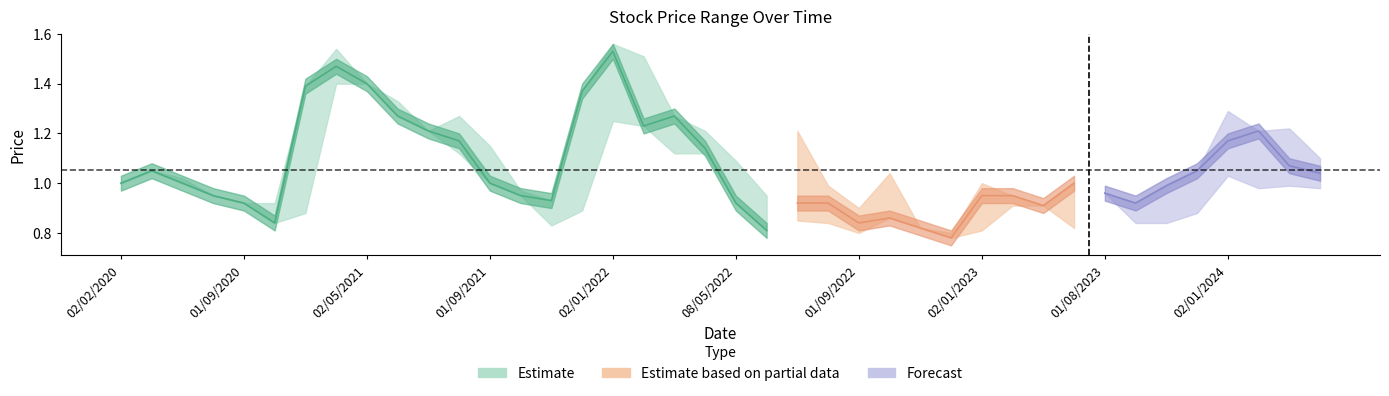

The Low series shows 1.3 at 01/12/2022. True or false?

False